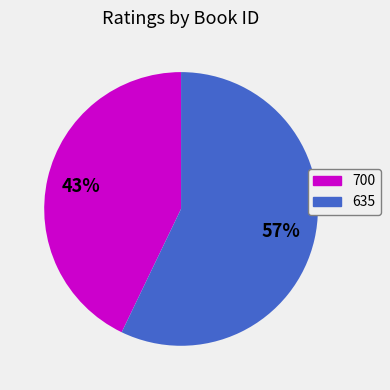

Count the number of slices in the pie.

2